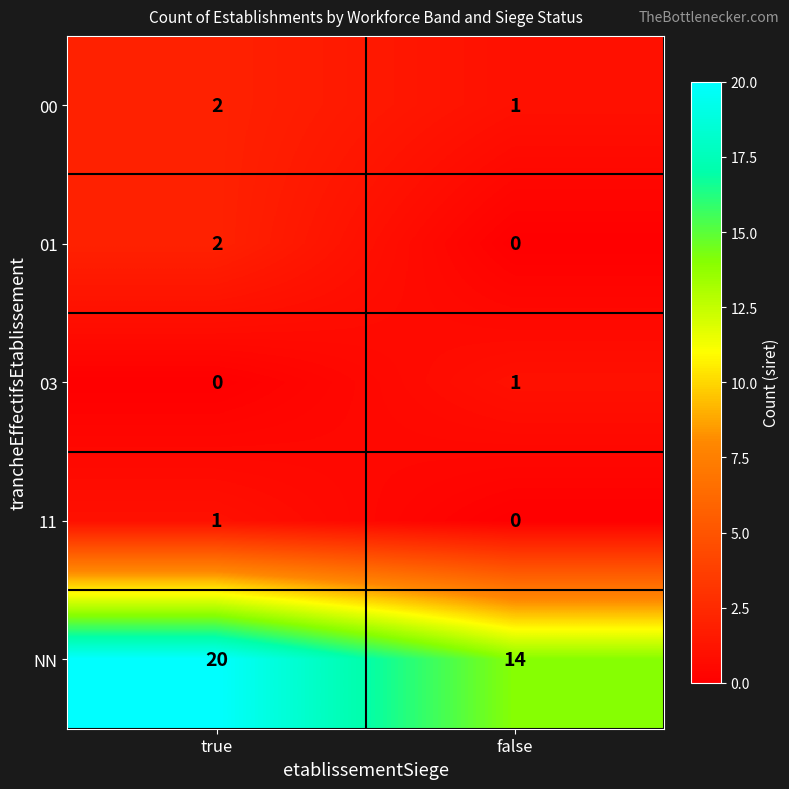

At which category is the sum across all series the highest?

true